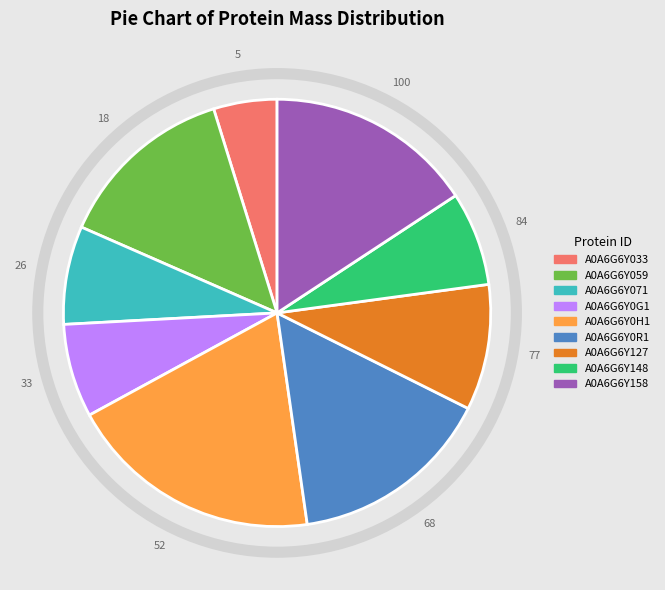

The A0A6G6Y059 slice represents 1% of the pie. True or false?

False